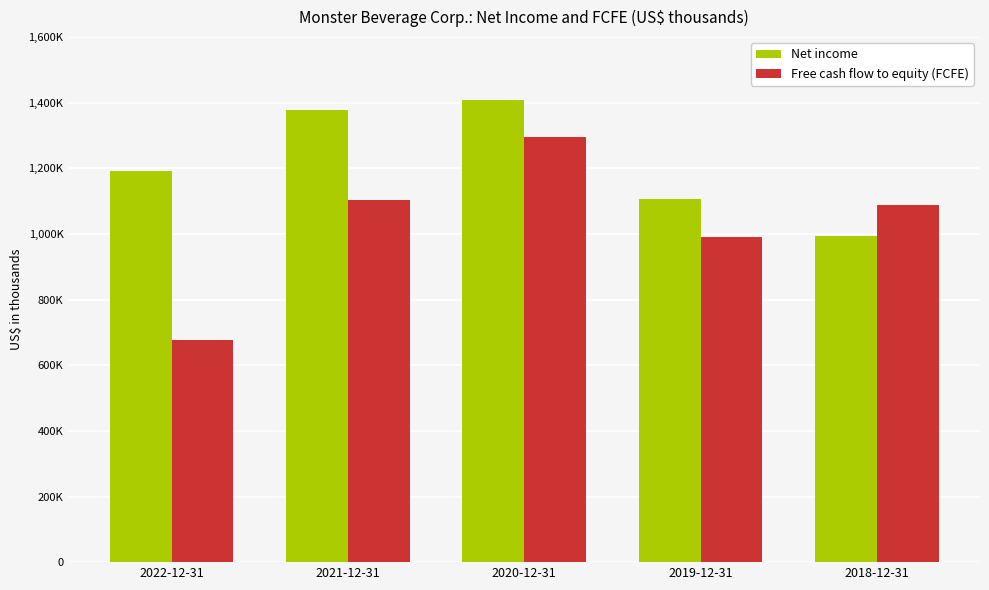

Does the chart contain any negative values?

No